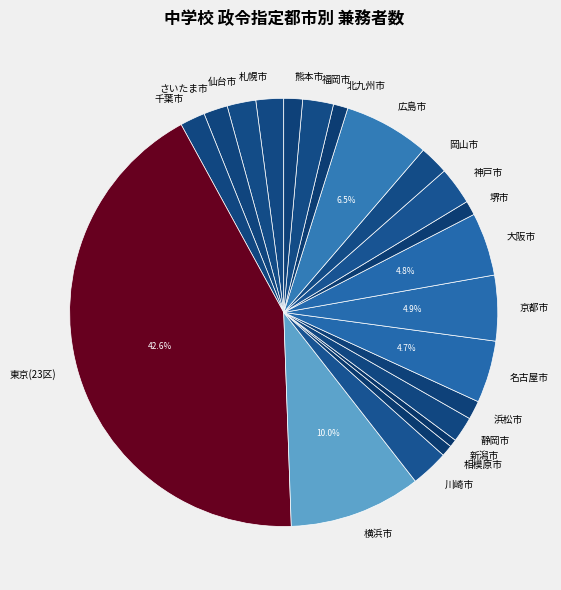

What is the ratio of the value at 静岡市 to the value at 広島市?

0.3